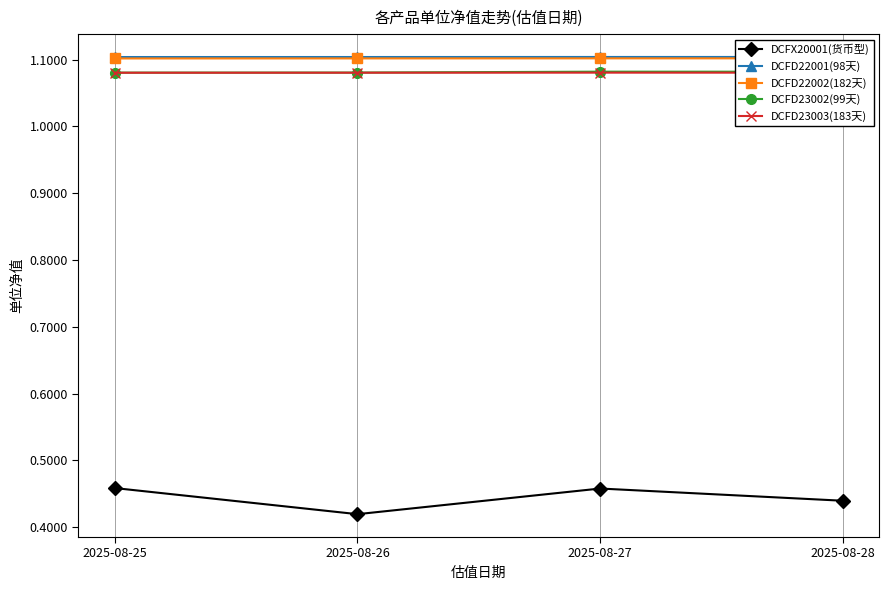

True or false: DCFX20001(货币型) has a value of 0.2 at 2025-08-25.

False